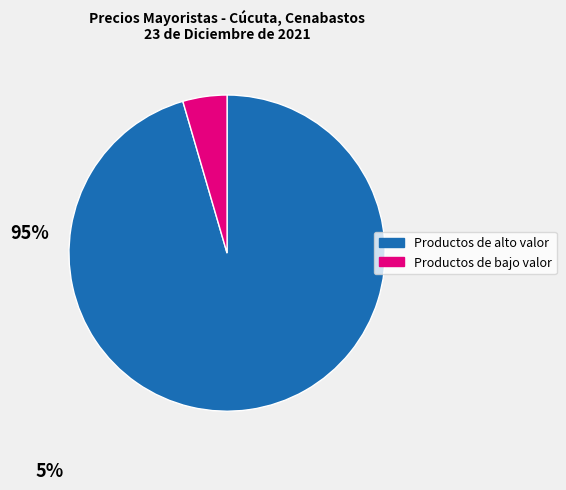

Is there any slice that represents more than half of the pie?

Yes